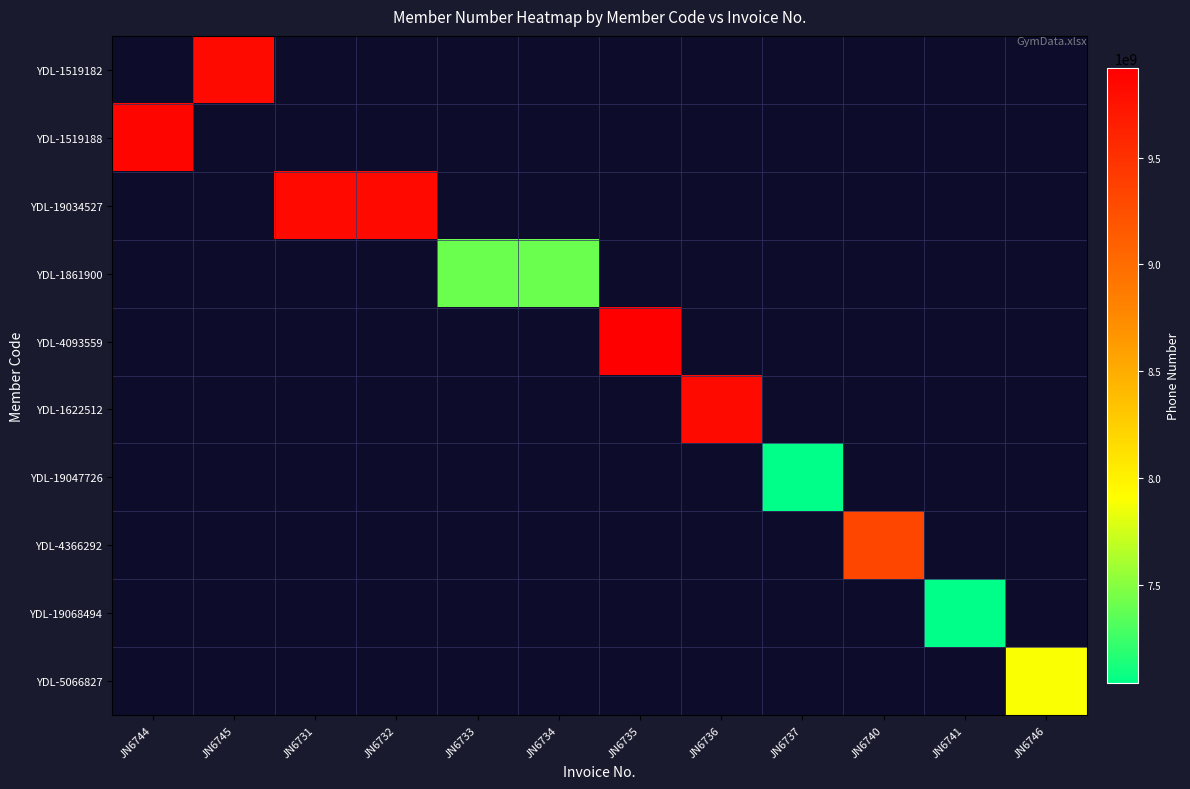

Is the value of YDL-1519188 at JN6745 greater than the value of YDL-19047726 at JN6733?

No